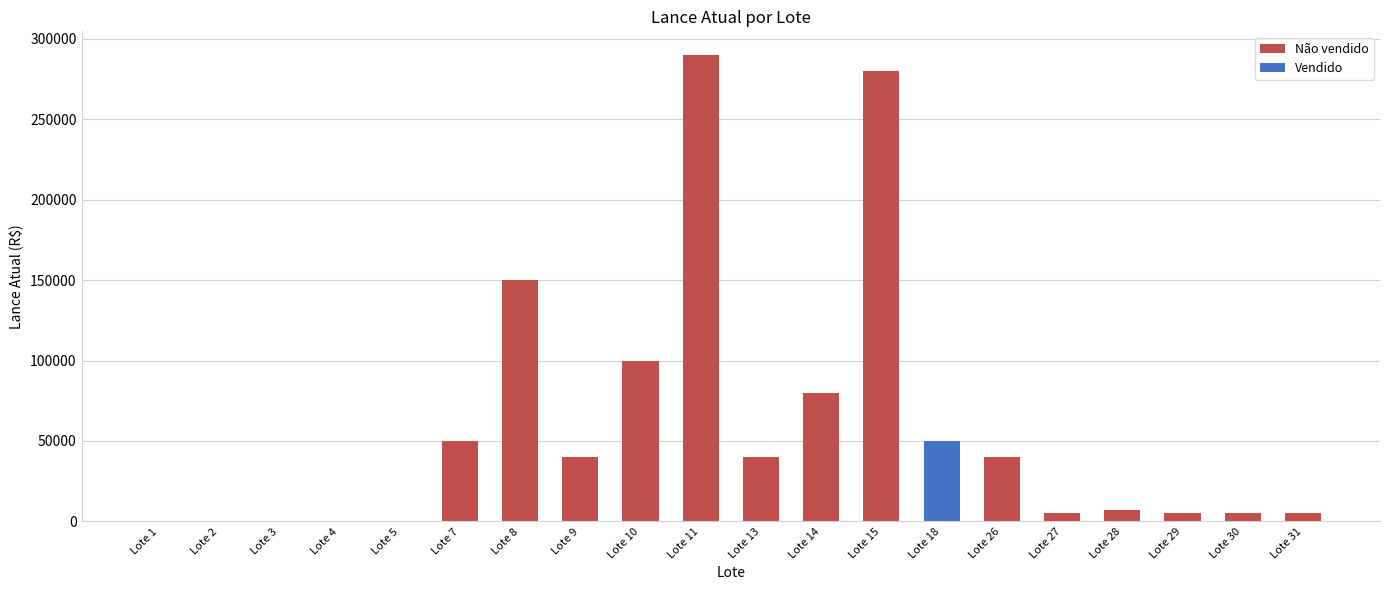

The value of Não vendido at Lote 9 is 69227. True or false?

False